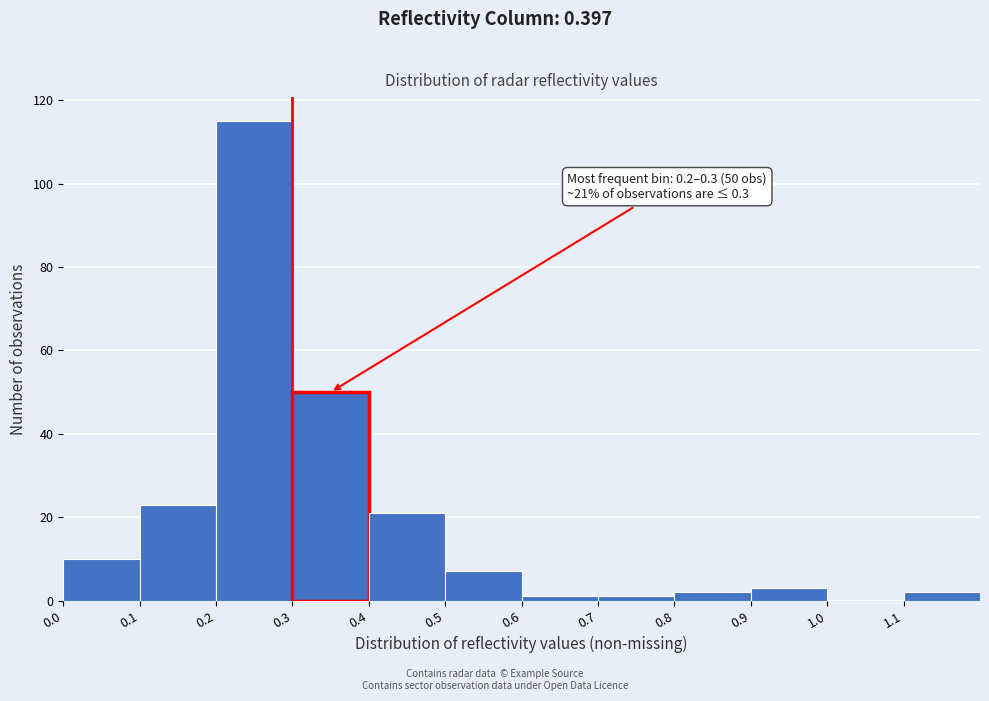

Which range on the x-axis has the tallest bar?

0.2 to 0.3